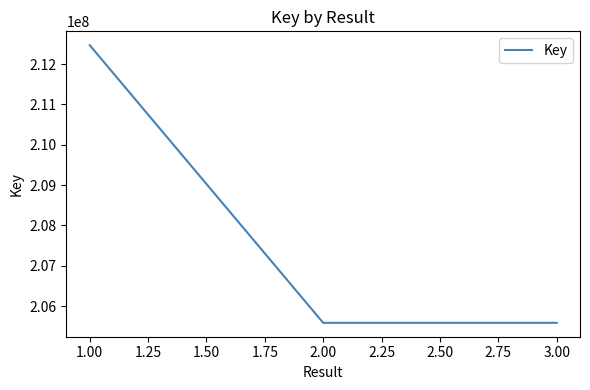

What is the minimum value shown in the chart?

205585286